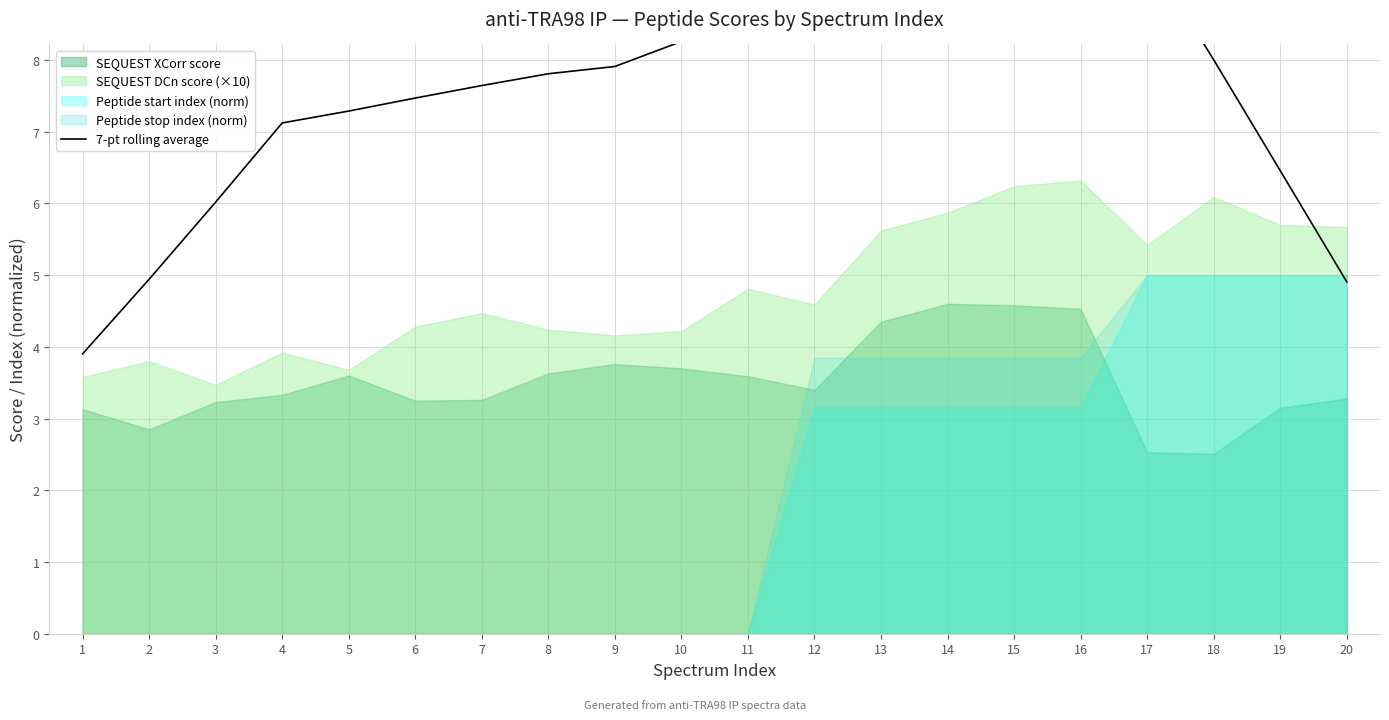

What is the sum of all values?

153.1